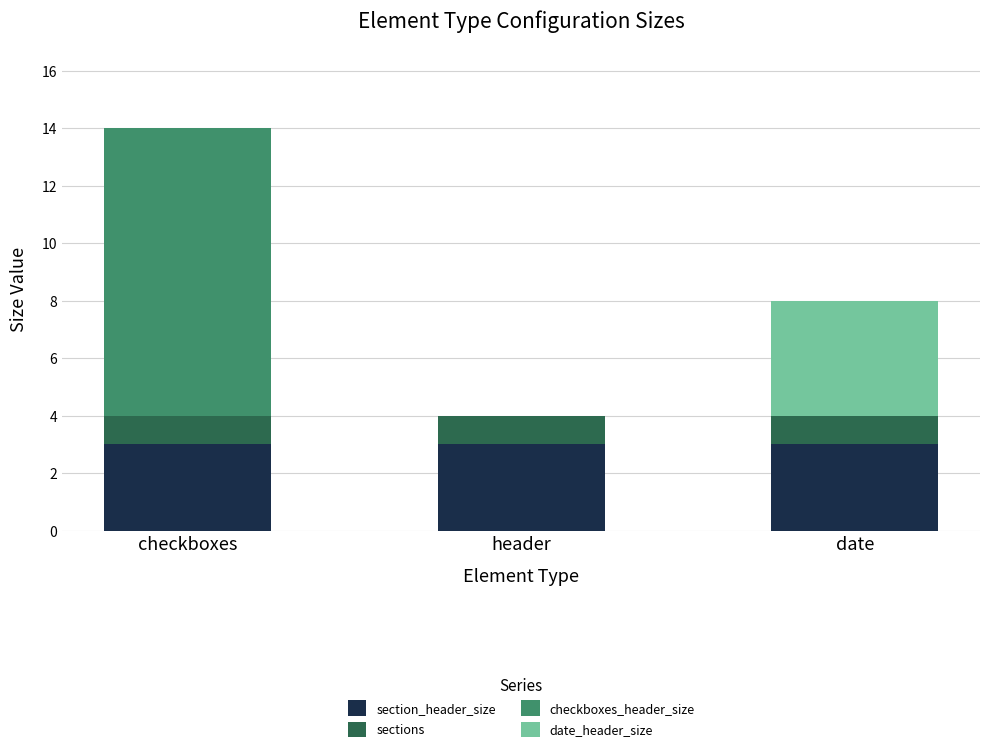

True or false: section_header_size has a value of 2 at header.

False